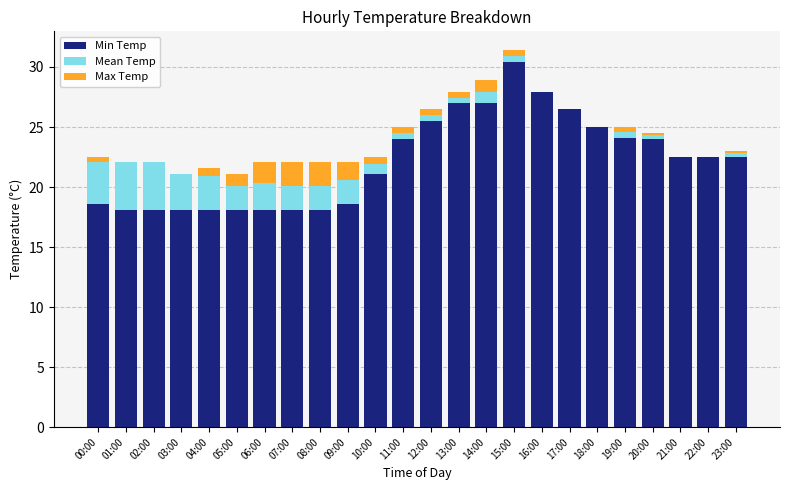

At which category is the sum across all series the highest?

15:00